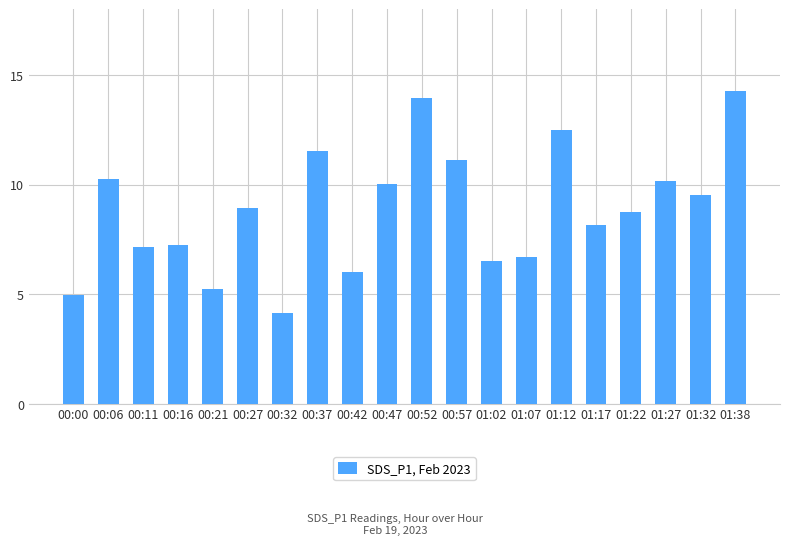

Between 00:06 and 01:38, which is larger?

01:38